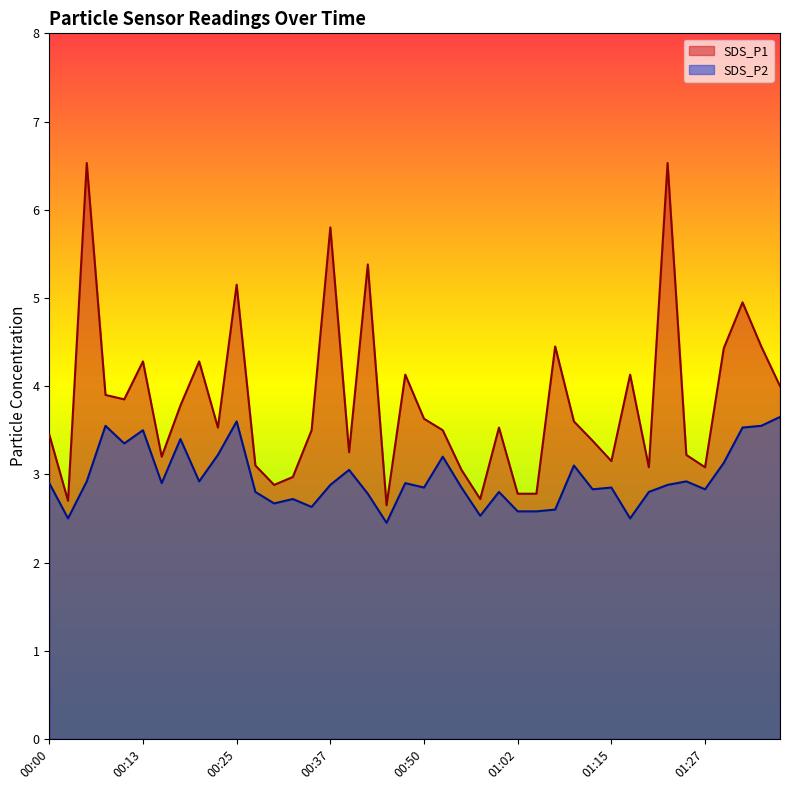

What is the label of the 39th point from the right?

00:03